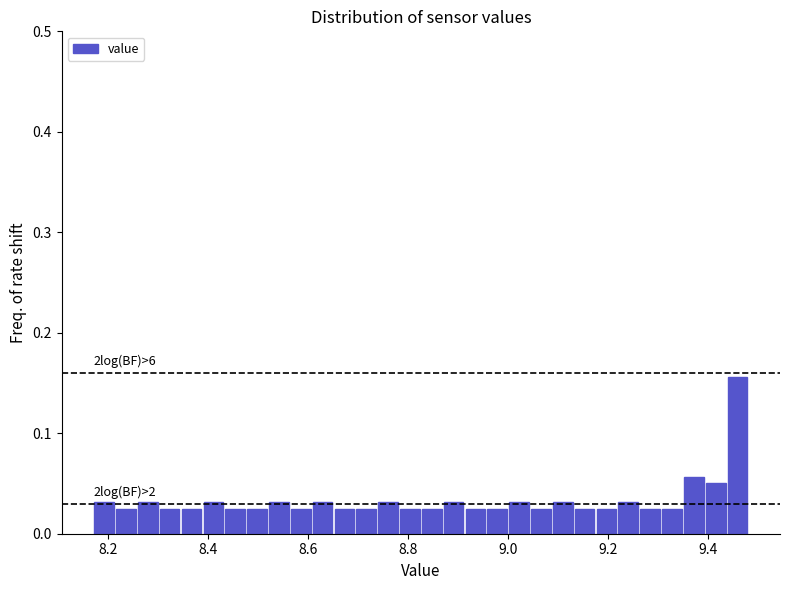

Around what value on the x-axis is the tallest bar? Give the approximate position of its centre, as read against the axis.

9.46